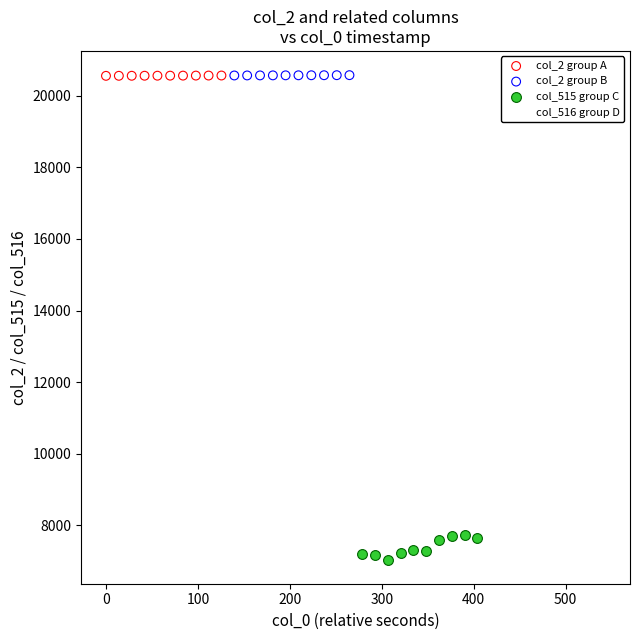

Which series has the largest Y range (max minus min)?

col_515 group C